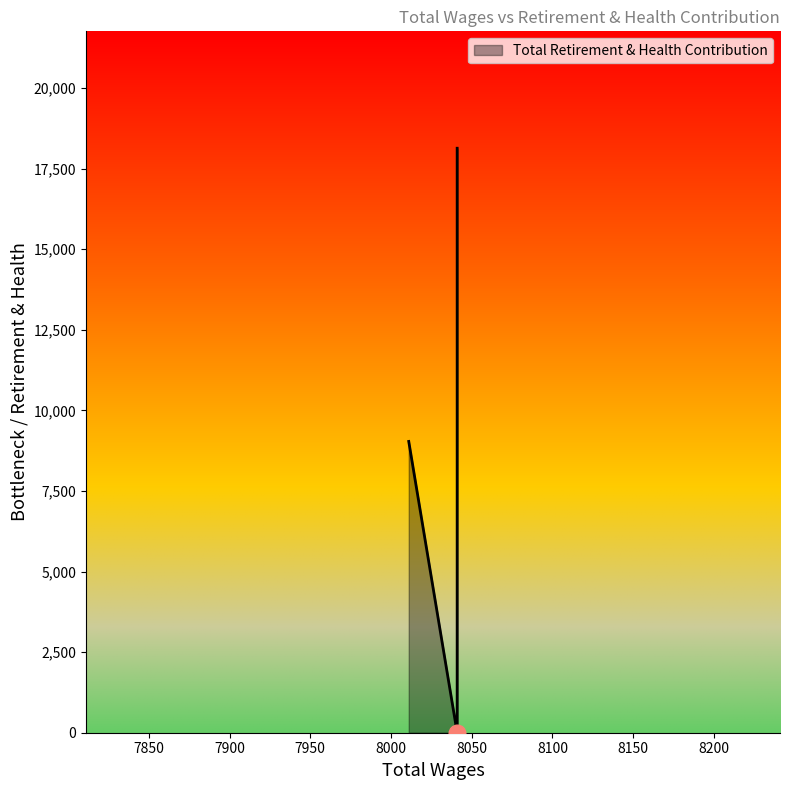

Which has a higher value, 8041.0 or 8041.0?

8041.0